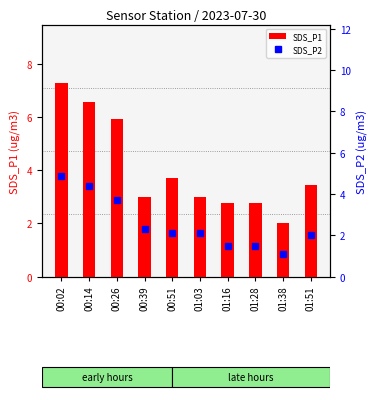

The value of SDS_P1 at 01:28 is 3.9. True or false?

False